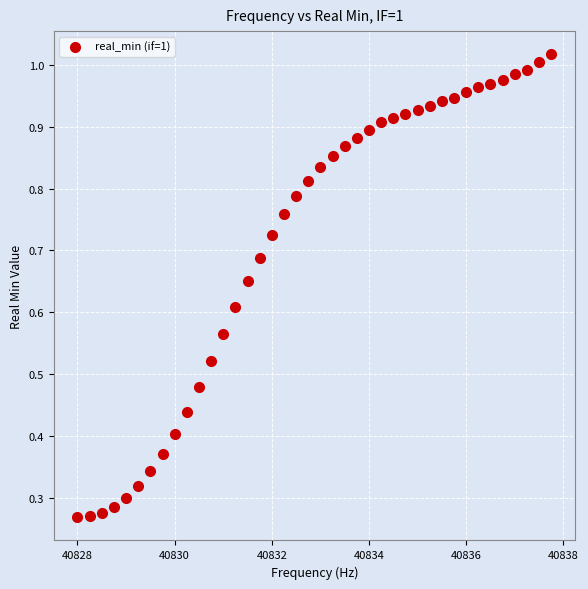

What is the range of X values (max minus min)?

9.8